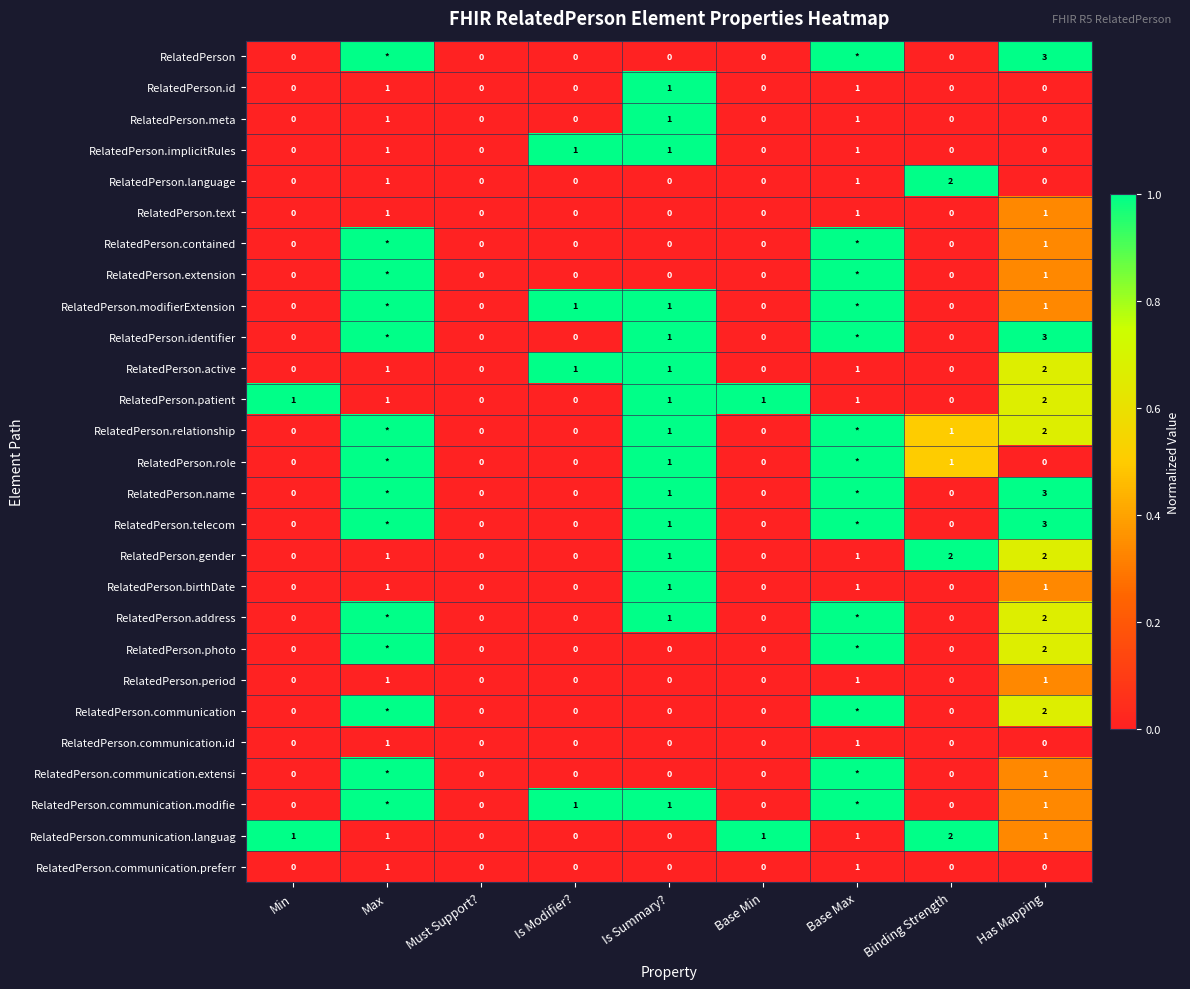

The RelatedPerson.communication.preferr series shows 1 at Min. True or false?

False